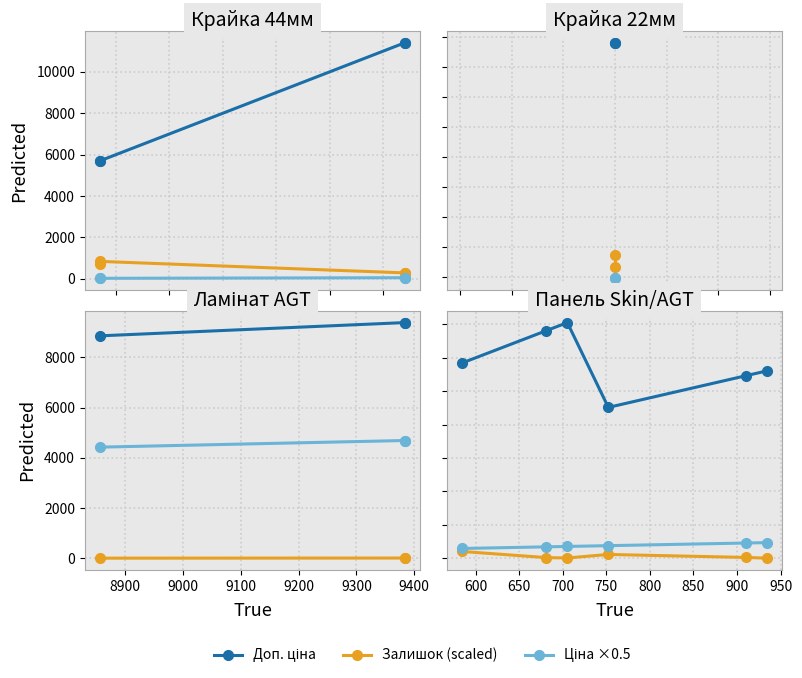

Is it true that Доп. ціна equals 8236.6 at 9200?

False